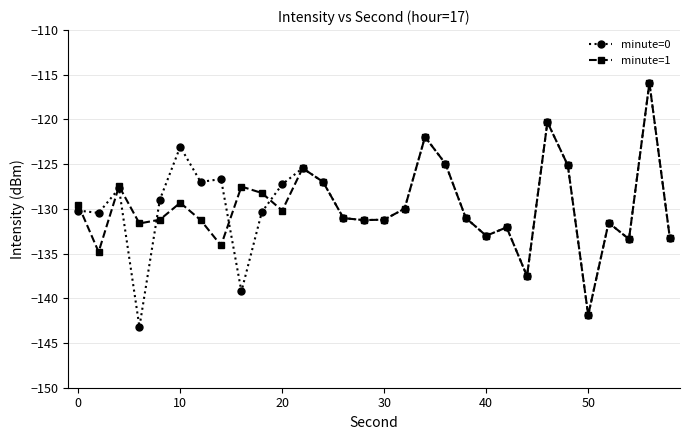

What are all the series names shown in the legend?

minute=0, minute=1